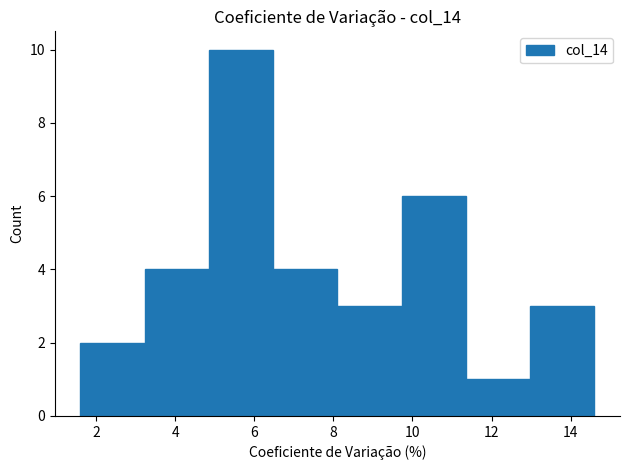

What is the height of the bar covering 3.2 to 4.8 on the x-axis? Neither the bar edges nor the heights are printed on the chart, so give them approximately, as read against the axes.

4